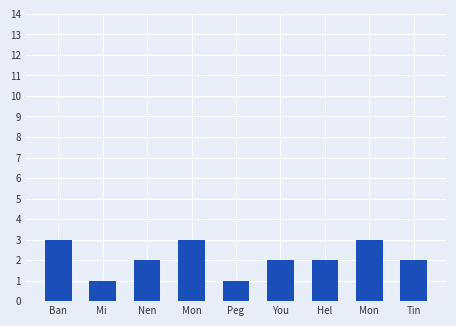

What is the approximate value at Tin?

2